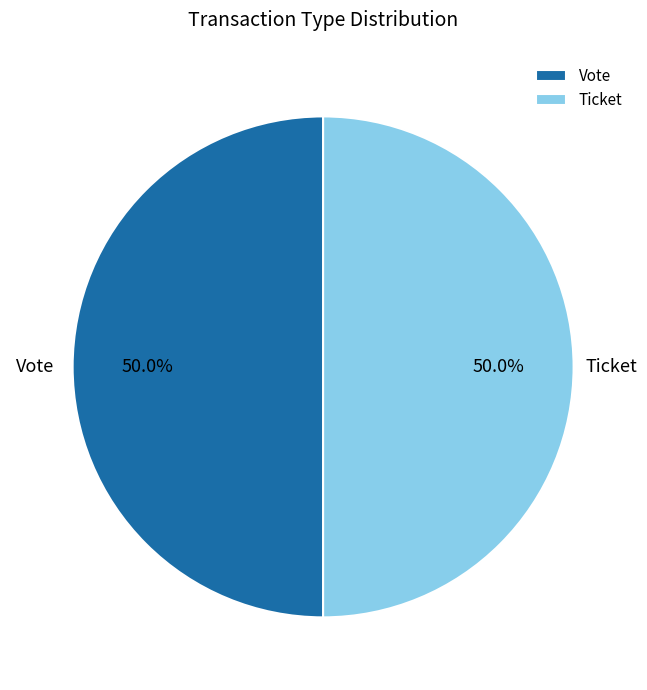

To the nearest percent, what is the combined percentage of Vote and Ticket?

100%